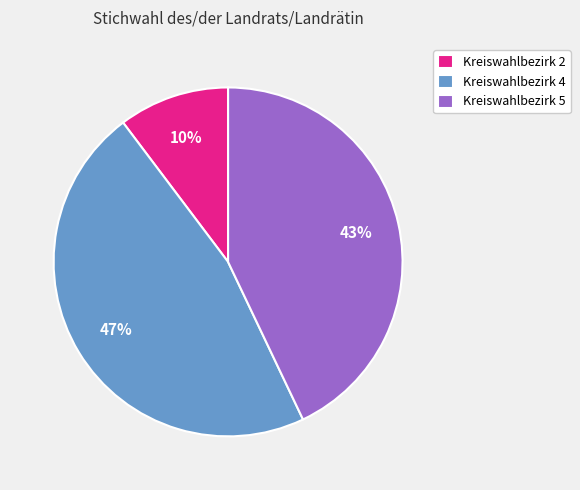

To the nearest percent, what is the difference between the Kreiswahlbezirk 4 and Kreiswahlbezirk 2 slice percentages?

37%